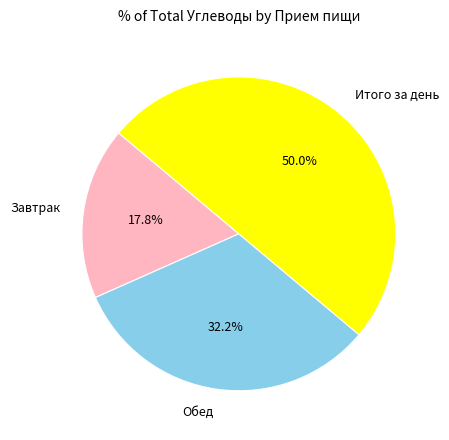

Does Завтрак account for over 50% of the chart?

No